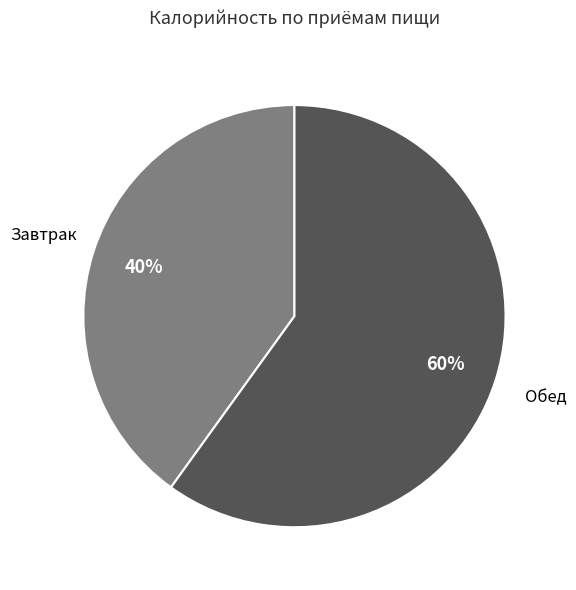

To the nearest percent, what is the average slice percentage?

50%